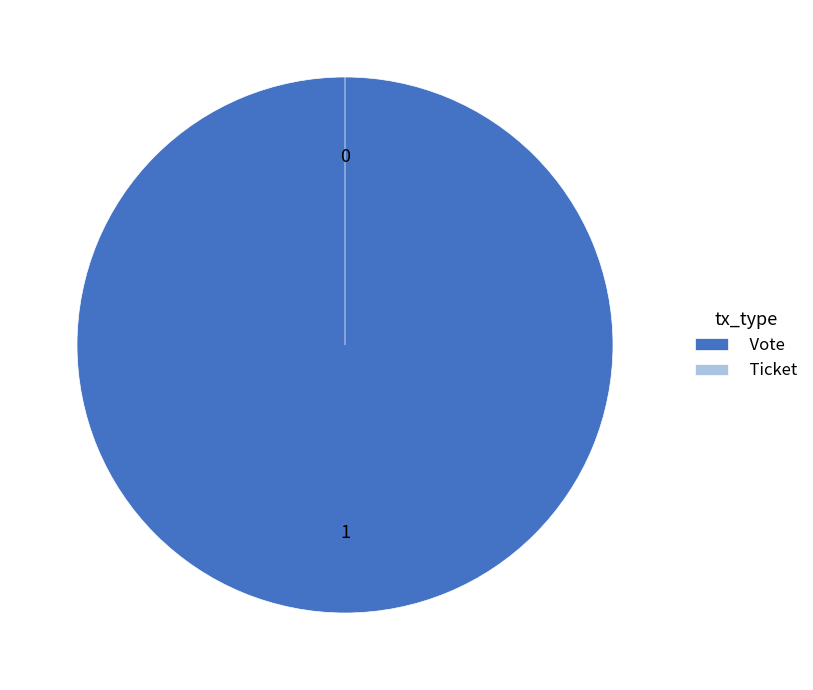

To the nearest percent, what is the average slice percentage?

50%